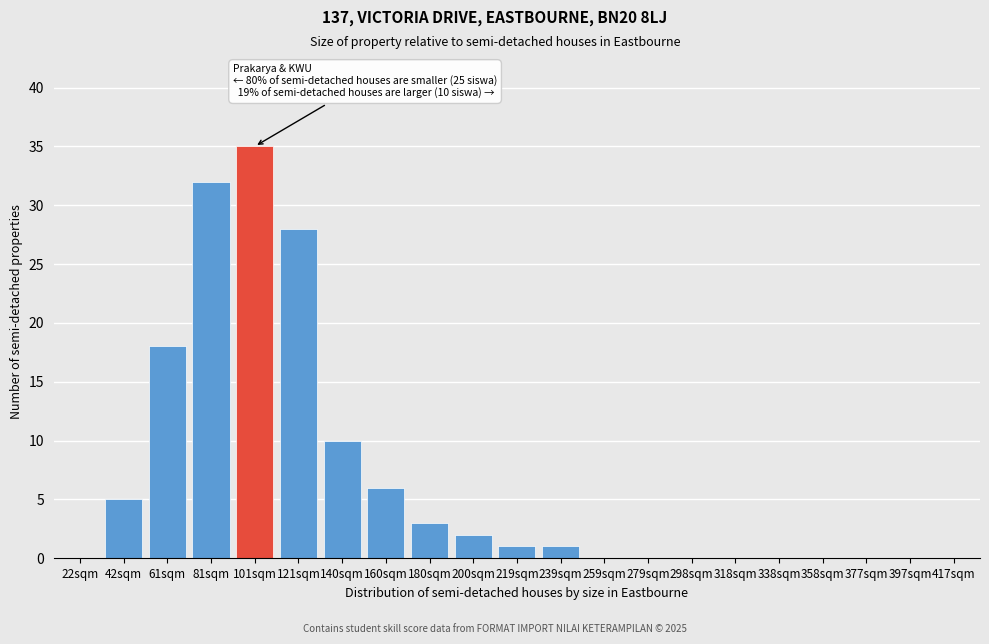

Reading left to right, list all the values displayed in this chart.

22sqm=0	42sqm=5	61sqm=18	81sqm=32	101sqm=35	121sqm=28	140sqm=10	160sqm=6	180sqm=3	200sqm=2	219sqm=1	239sqm=1	259sqm=0	279sqm=0	298sqm=0	318sqm=0	338sqm=0	358sqm=0	377sqm=0	397sqm=0	417sqm=0